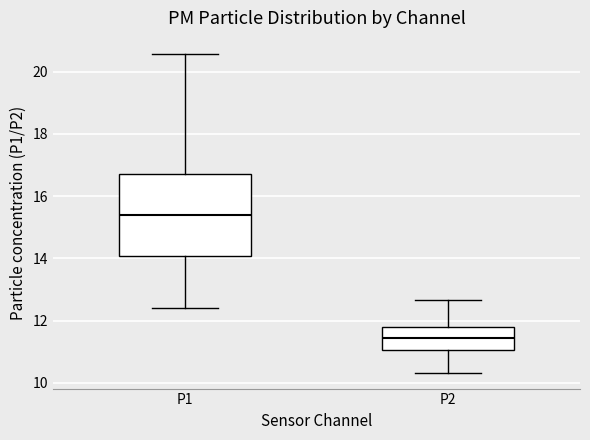

Reading left to right, read every box against the y-axis: the position of its median line, the range the box covers, and the ends of its whiskers. The values are not printed on the chart, so give them approximately, as read against the axis.

P1: median 15.4, box 14.0 to 16.8, whiskers 12.4 to 20.6
P2: median 11.4, box 11.0 to 11.8, whiskers 10.4 to 12.6